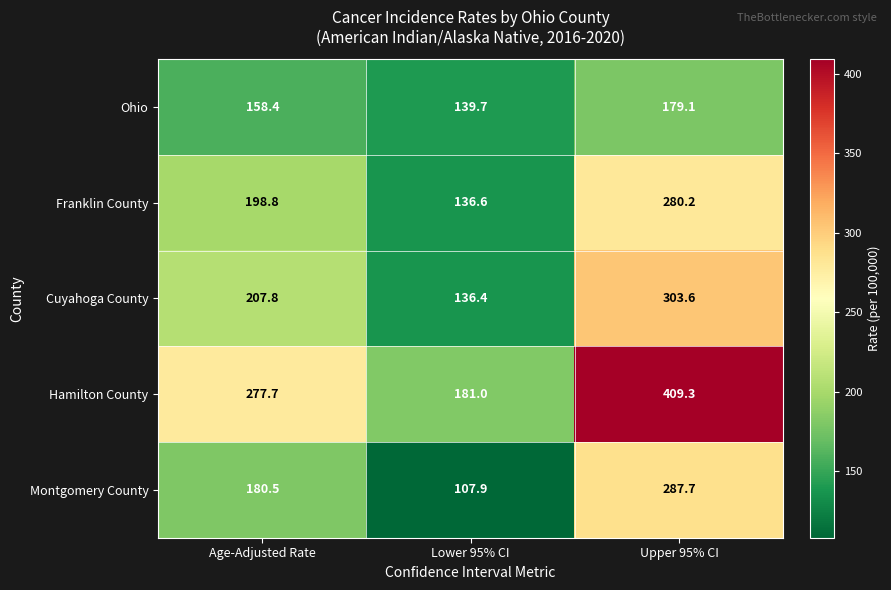

Which series has the largest total across all categories?

Hamilton County